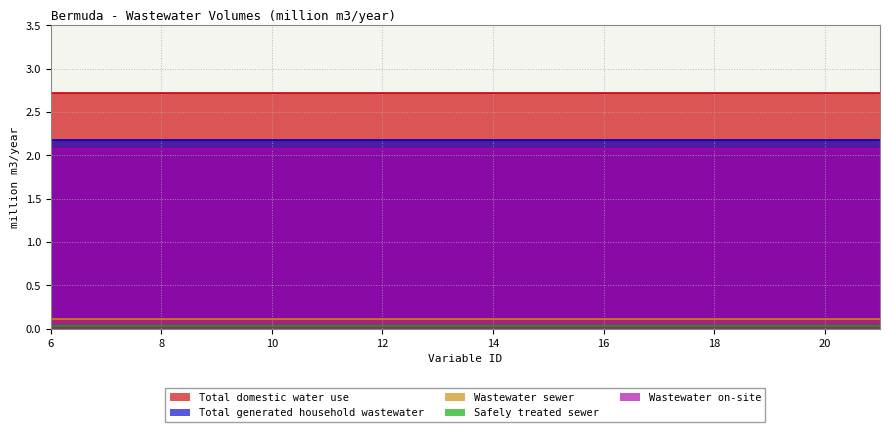

Which label corresponds to the smallest value in the chart?

6